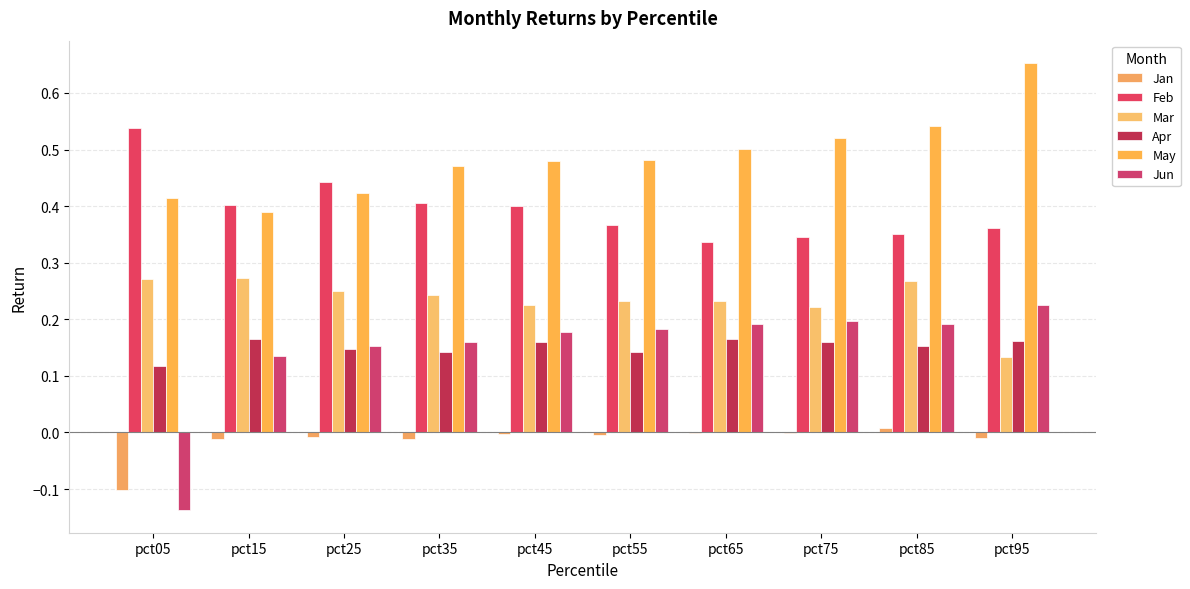

Which series has the widest spread of values?

Jun